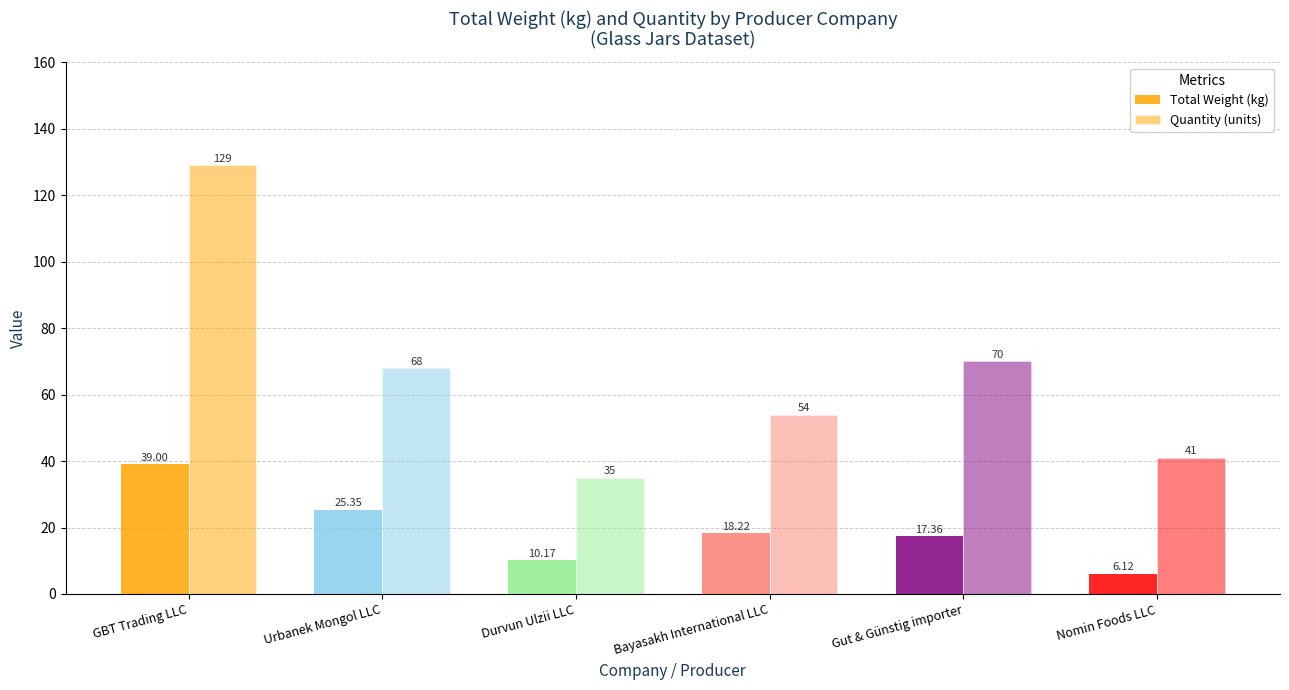

How many distinct data groups are displayed?

2